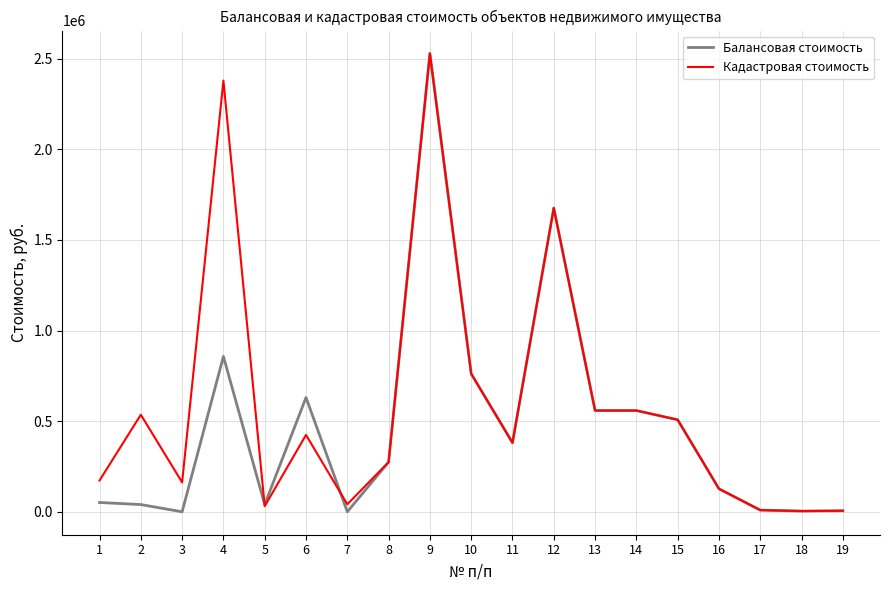

How many lines are shown in the chart?

2